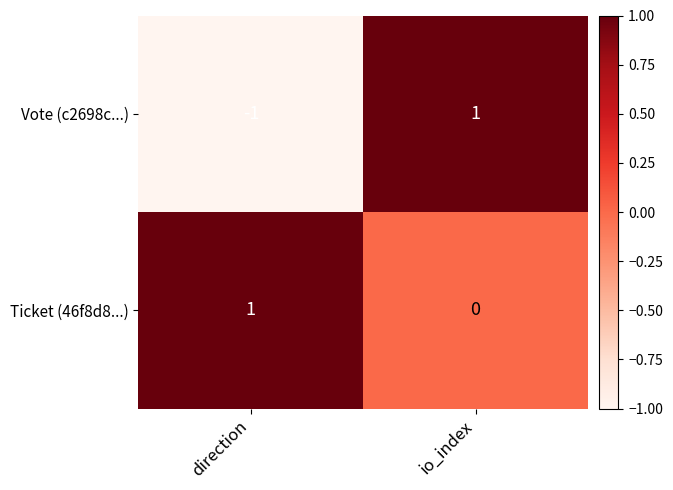

Reading left to right, extract all data points from this chart.

Vote (c2698c...): direction=-1	io_index=1
Ticket (46f8d8...): direction=1	io_index=0